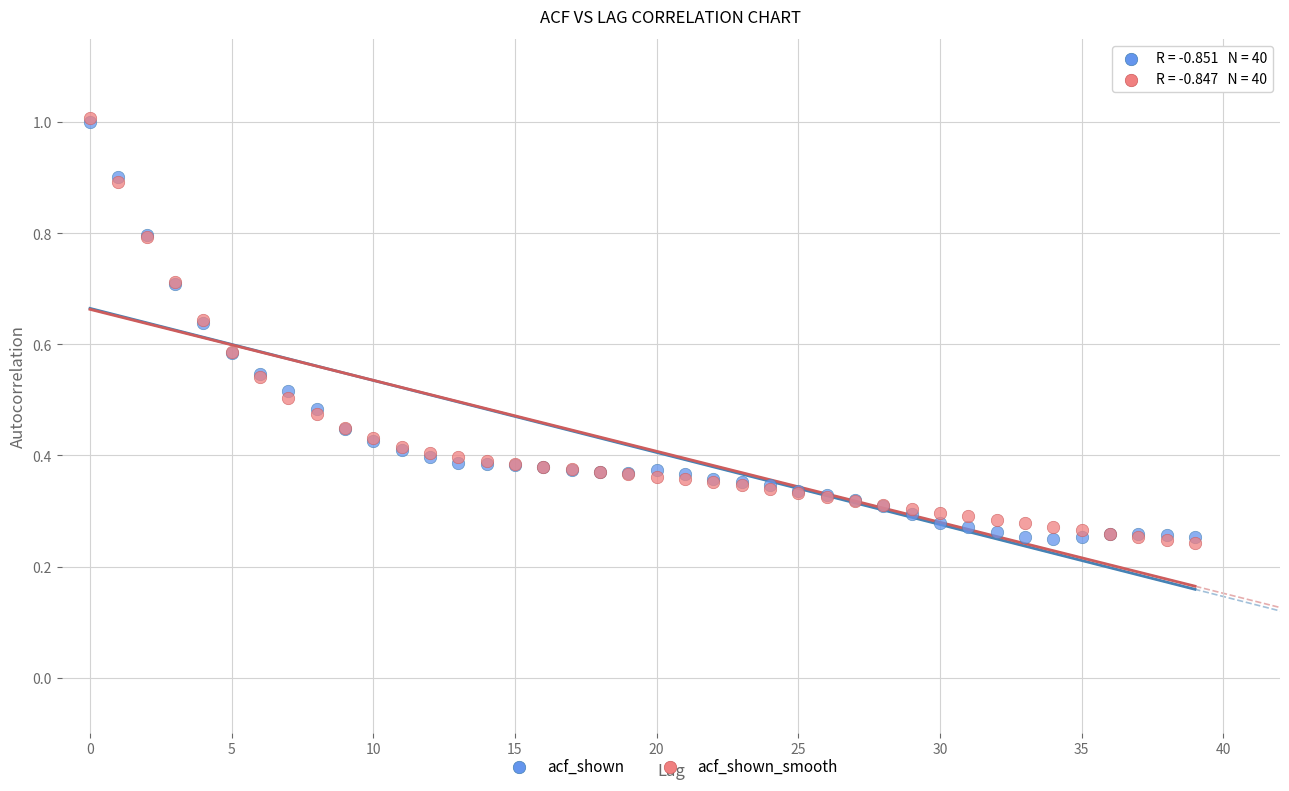

What are all the series names shown in the legend?

acf_shown, acf_shown_smooth